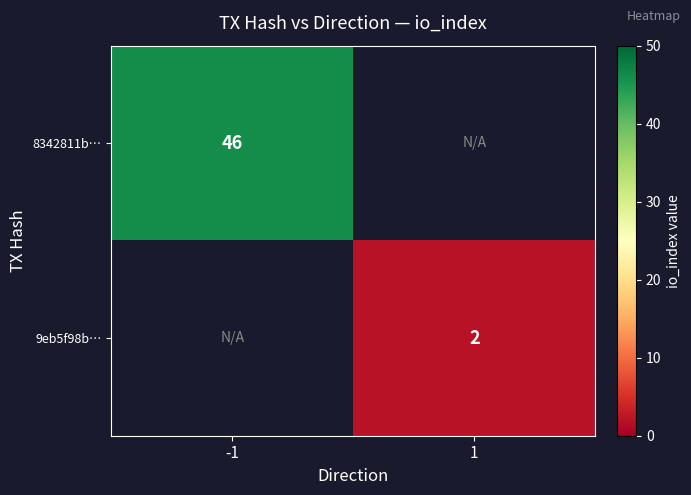

True or false: 9eb5f98b… has a value of 1 at 1.

False